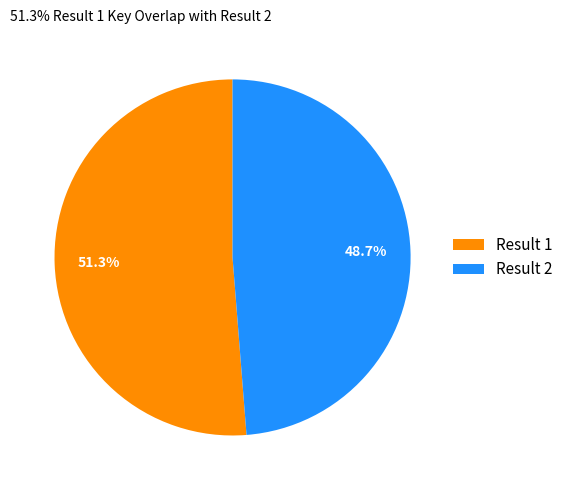

How many segments does this pie chart have?

2